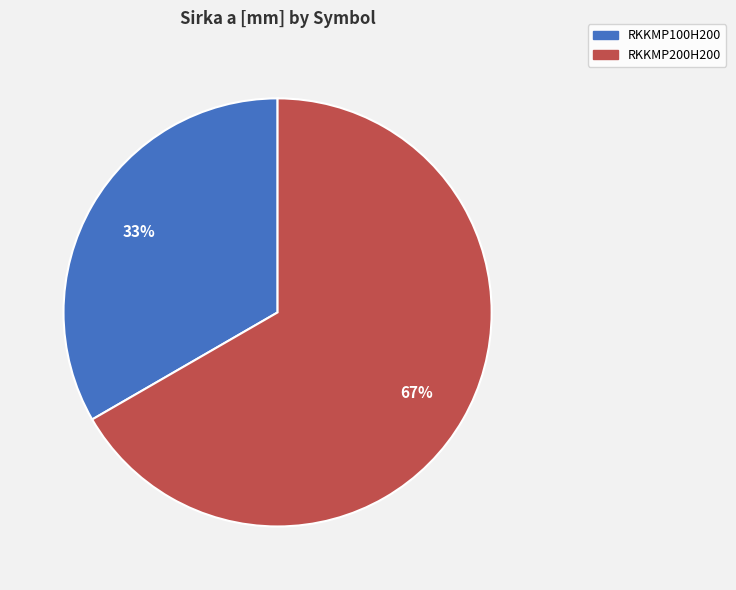

Rank the categories by value from highest to lowest.

RKKMP200H200, RKKMP100H200